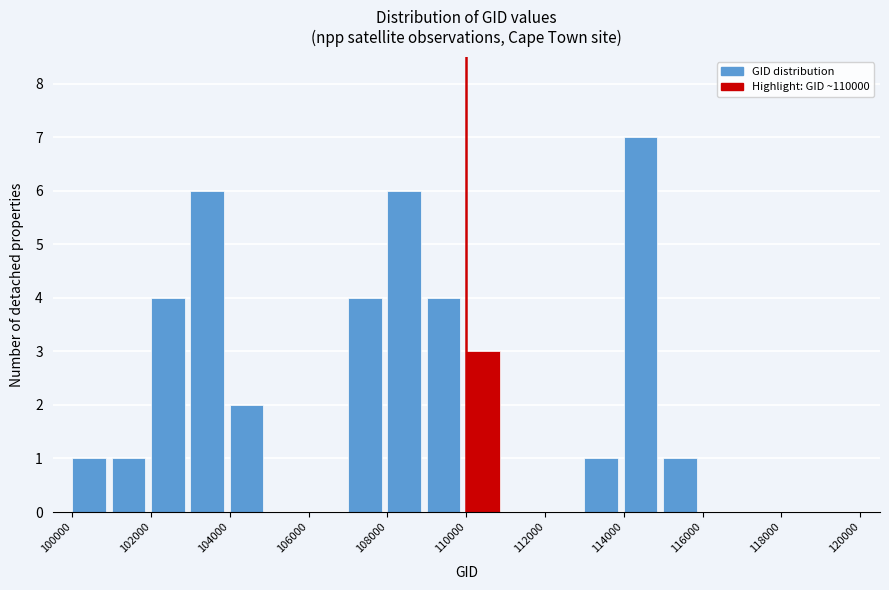

What is the height of the bar covering 100000 to 101000 on the x-axis? The values are not printed on the chart, so give them approximately, as read against the axis.

1